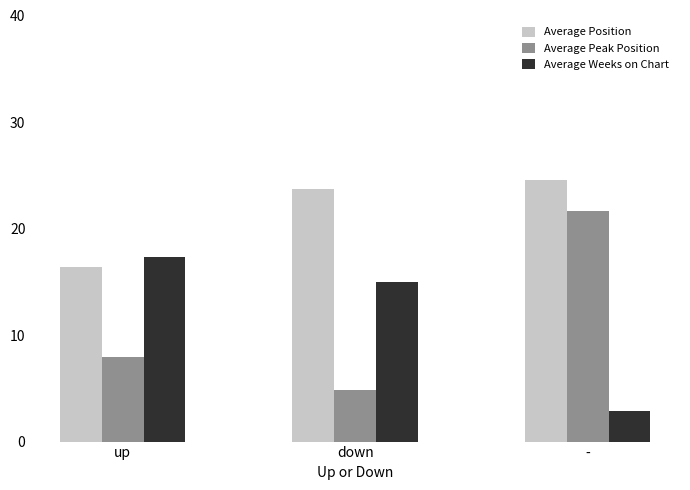

At which label does Average Position first exceed 23?

down